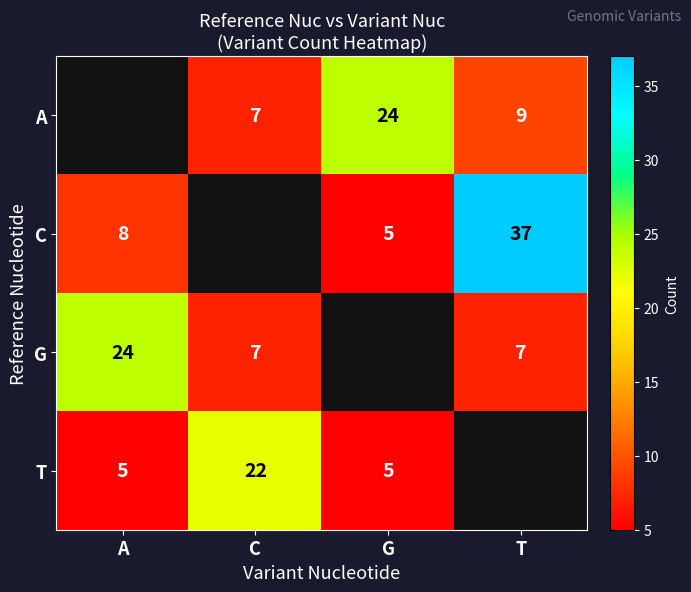

The T series shows 5 at G. True or false?

True